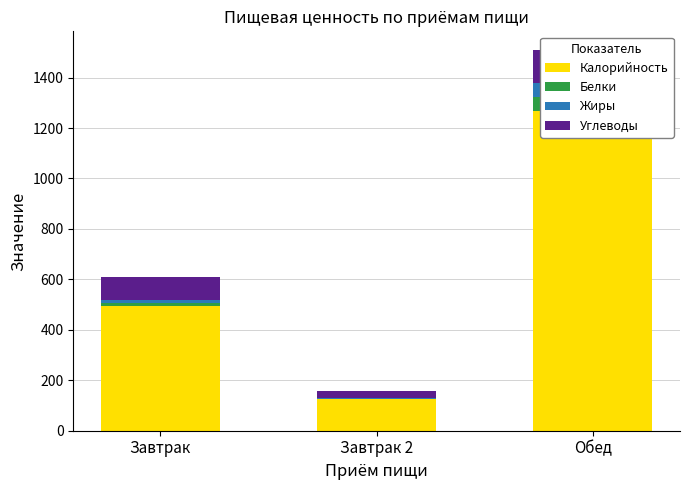

What is the minimum value for Калорийность?

126